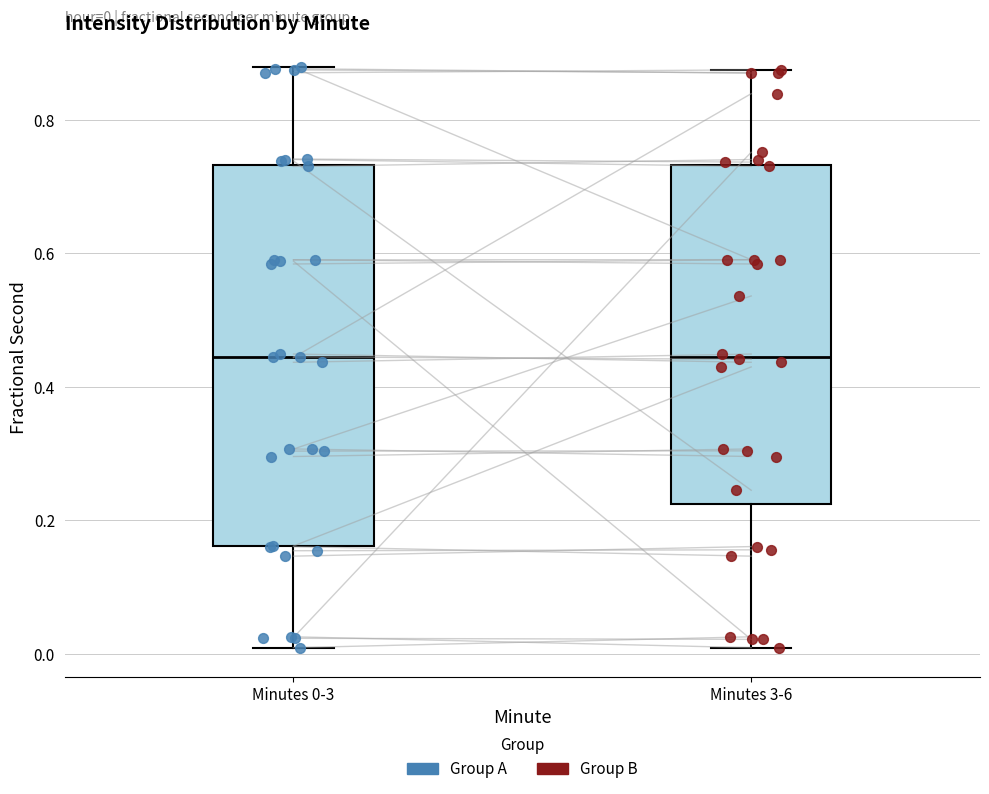

Comparing the boxes themselves (not the whiskers), which one is the tallest?

Minutes 0-3